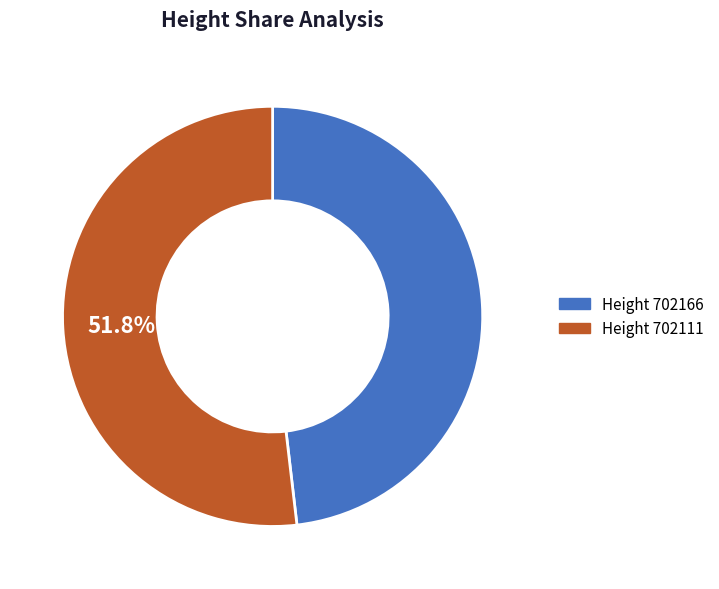

Is there any slice that represents more than half of the pie?

Yes